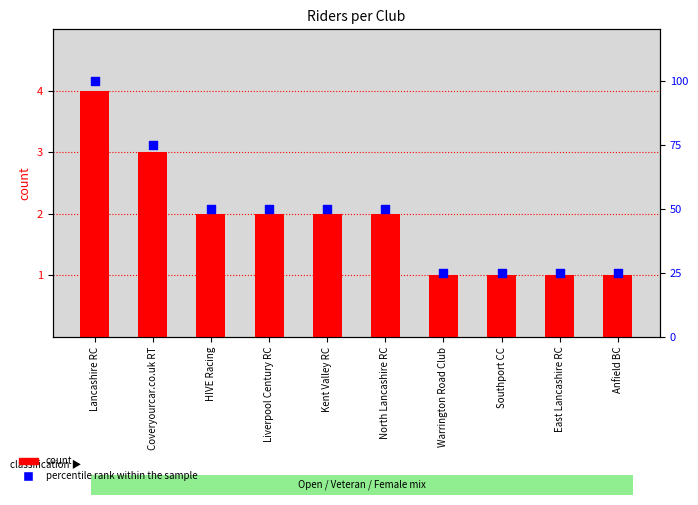

Which series reaches the maximum Y coordinate?

percentile rank within the sample